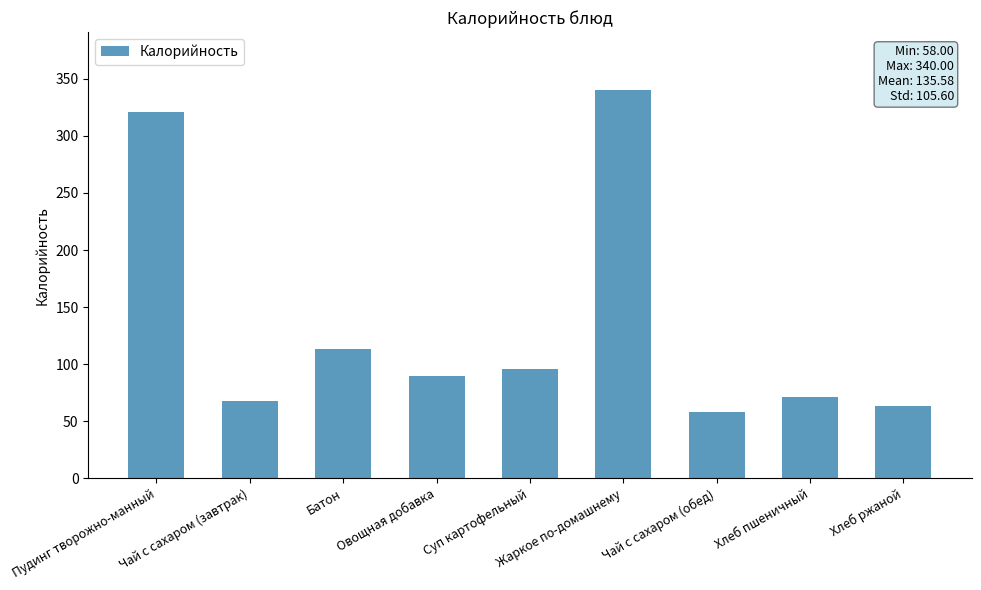

The chart shows a value of 523.9 at Жаркое по-домашнему. True or false?

False